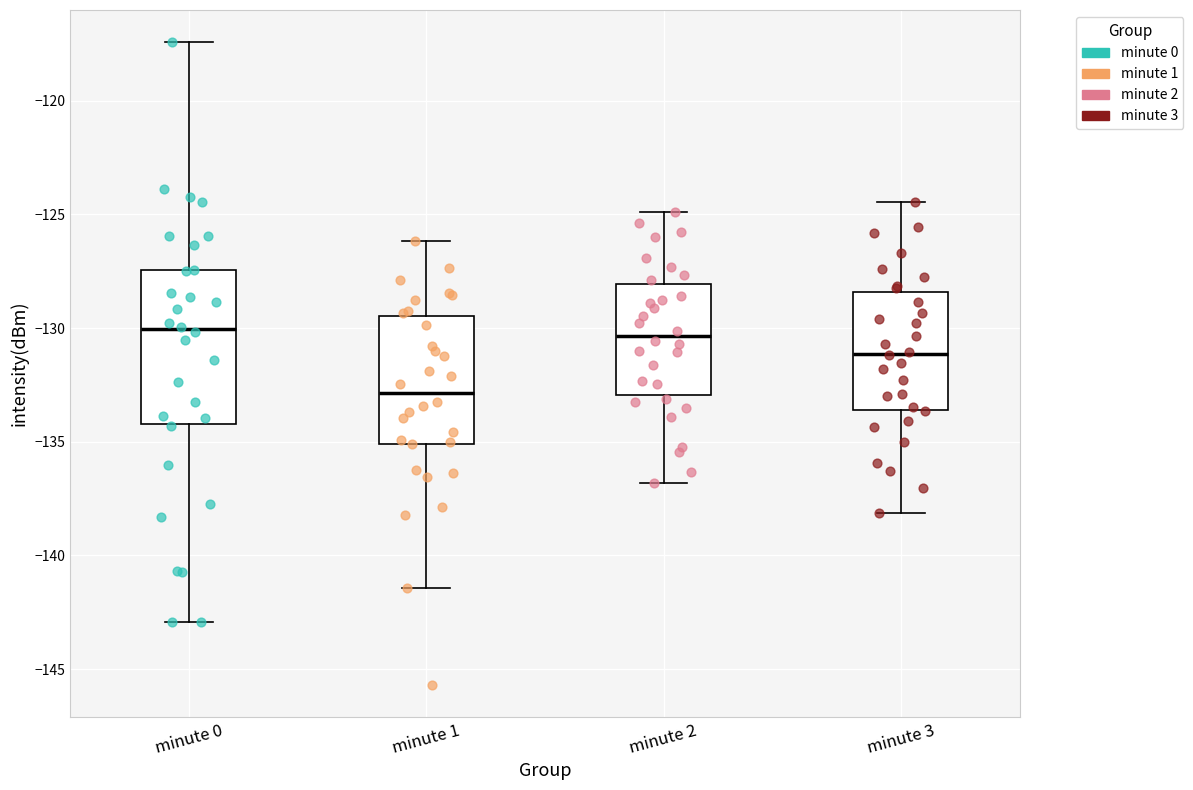

Where does the upper whisker of the box for minute 1 end on the y-axis? The values are not printed on the chart, so give them approximately, as read against the axis.

-126.0